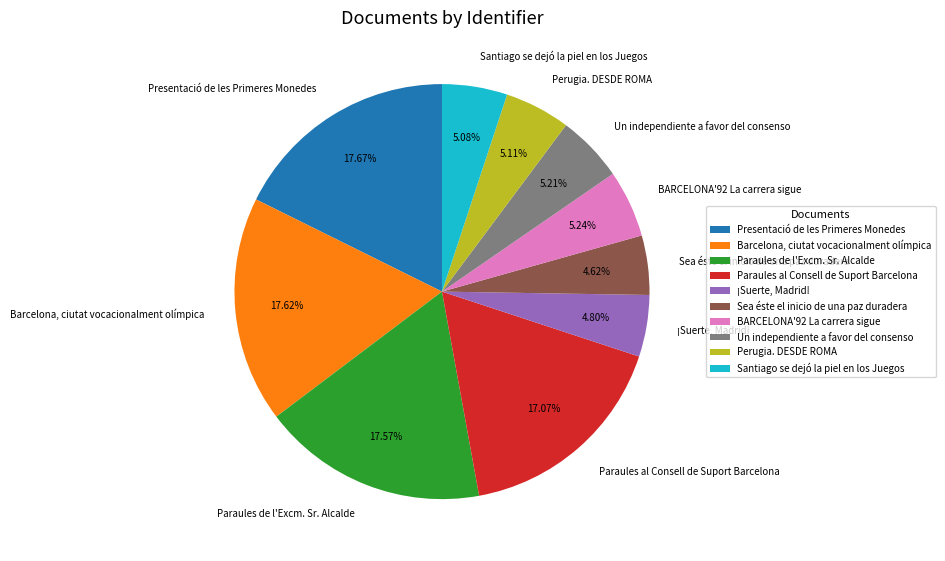

Rank the categories by value from highest to lowest.

Presentació de les Primeres Monedes, Barcelona, ciutat vocacionalment olímpica, Paraules de l'Excm. Sr. Alcalde, Paraules al Consell de Suport Barcelona, BARCELONA'92 La carrera sigue, Un independiente a favor del consenso, Perugia. DESDE ROMA, Santiago se dejó la piel en los Juegos, ¡Suerte, Madrid!, Sea éste el inicio de una paz duradera